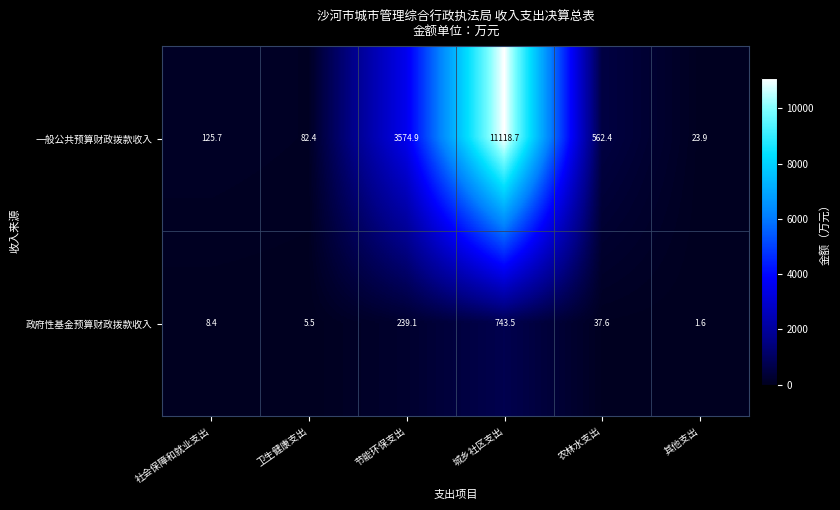

Count the number of data series in this chart.

2